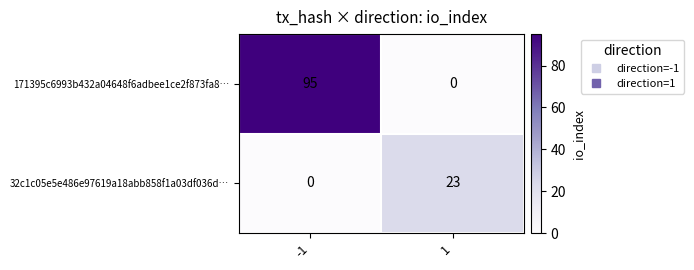

At 1, list the series in order from smallest to largest.

171395c6993b432a04648f6adbee1ce2f873fa8…, 32c1c05e5e486e97619a18abb858f1a03df036d…